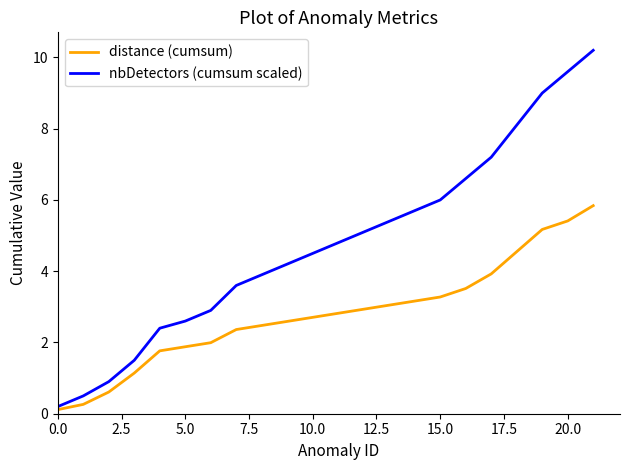

Rank the series by their average value, from highest to lowest.

nbDetectors (cumsum scaled), distance (cumsum)